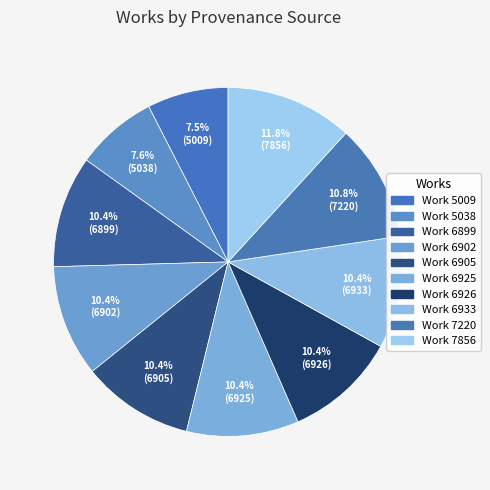

How many segments does this pie chart have?

10